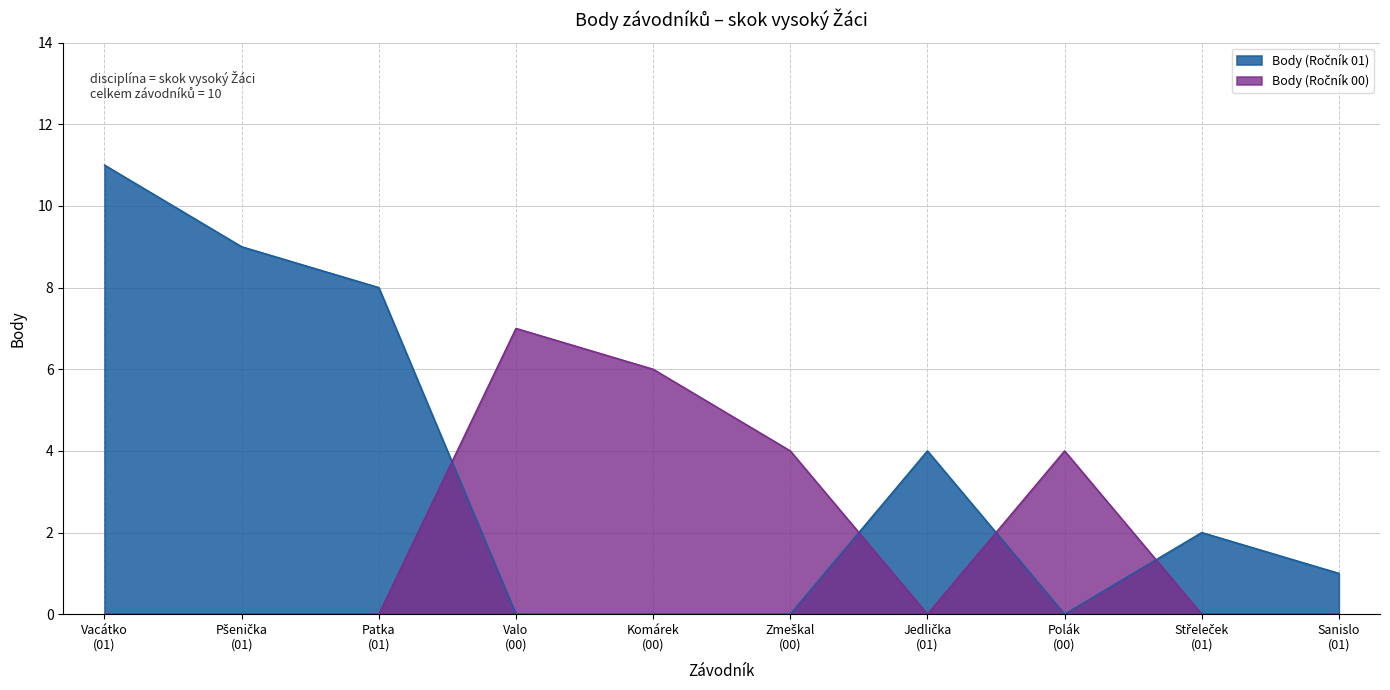

List the series in order of their peak value, highest first.

Body (Ročník 01), Body (Ročník 00)